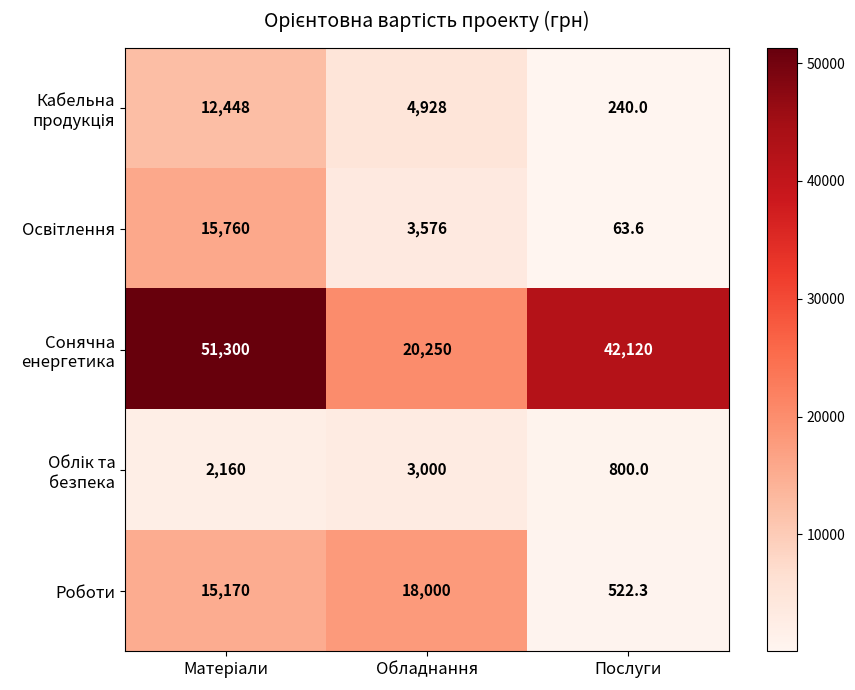

What is the maximum value shown in the chart?

51300.0